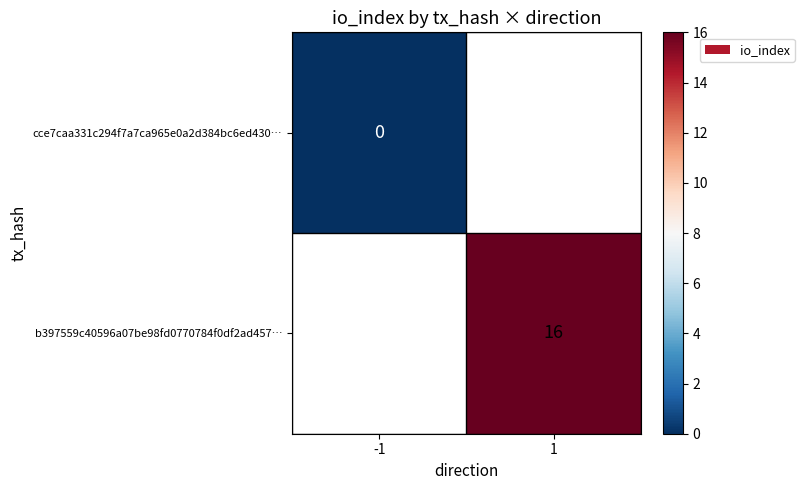

At which category does the chart reach its minimum across all series?

-1